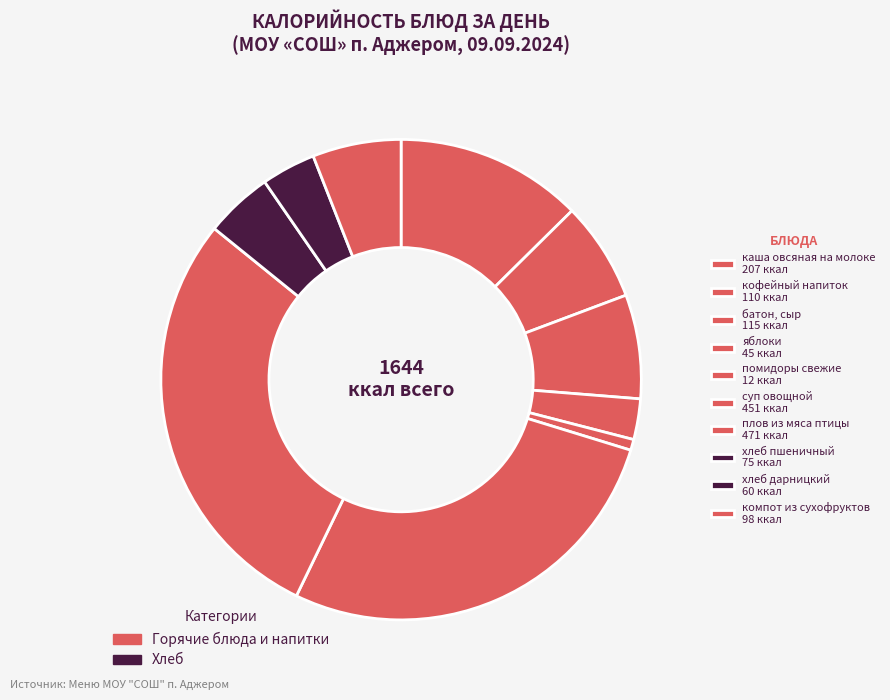

To the nearest percent, what portion does суп овощной represent?

27%